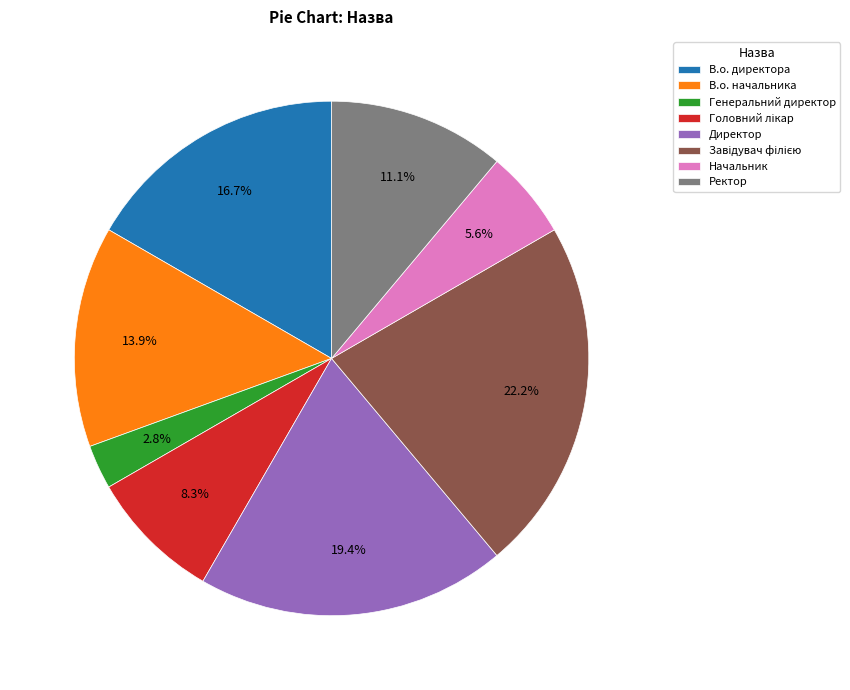

What percentage do В.о. начальника and Генеральний директор together represent?

16.7%